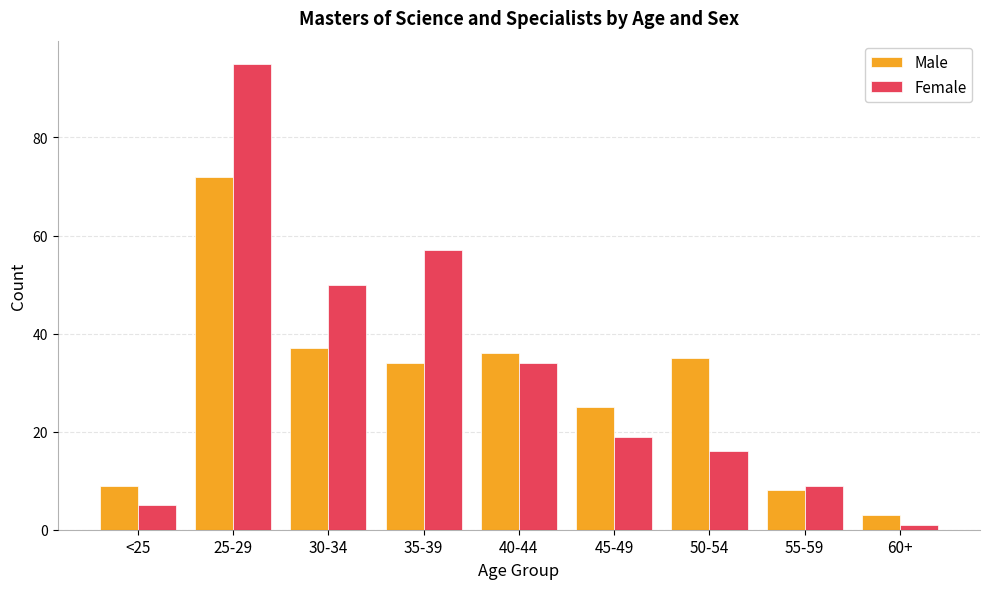

What is the smallest value displayed?

1